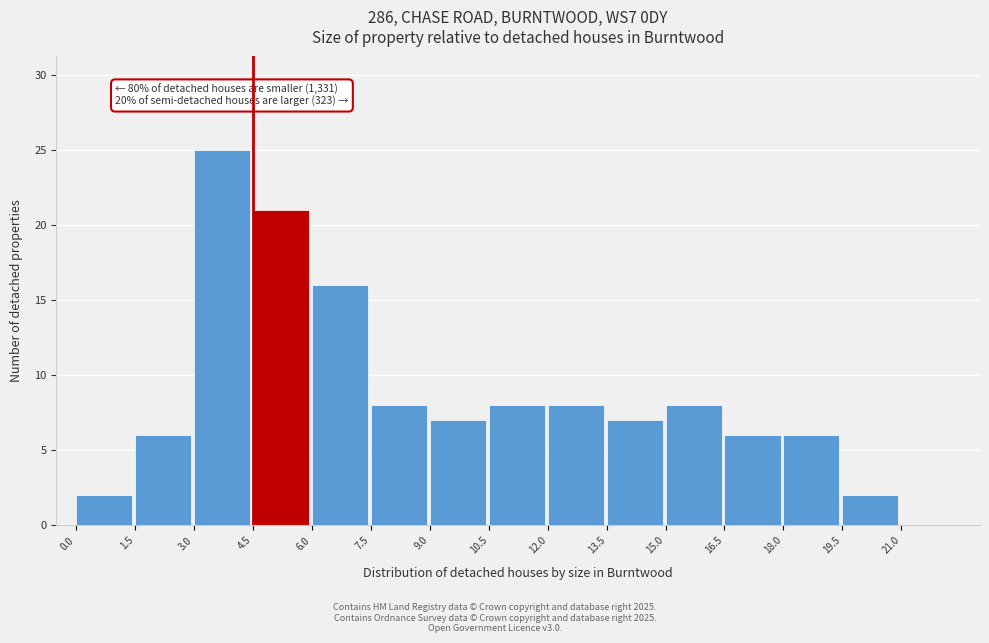

Over which range of the x-axis is the bar tallest?

3.0 to 4.5